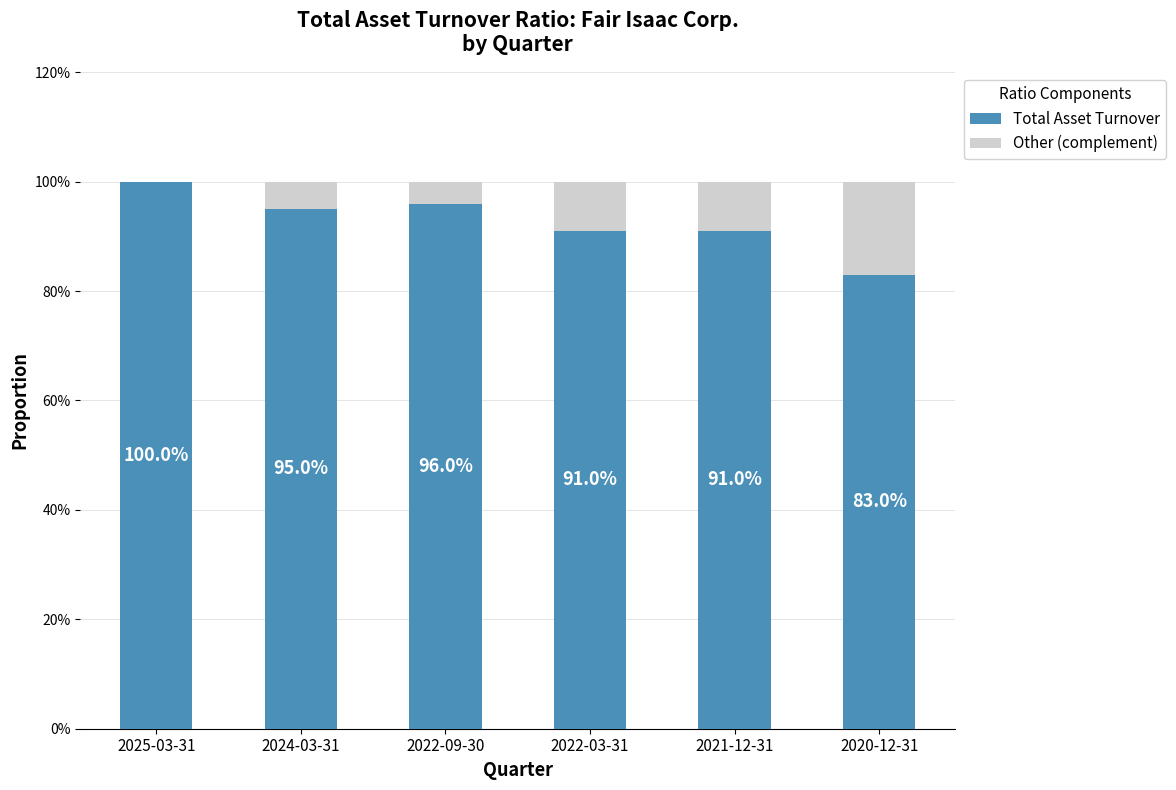

Are the bars grouped side by side (vs. stacked)?

No